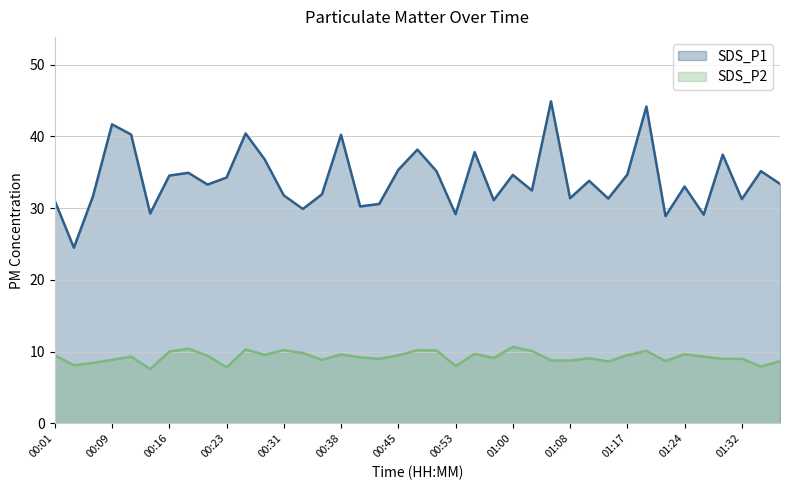

In SDS_P1, how many points are lower than both neighbors (excluding endpoints)?

13